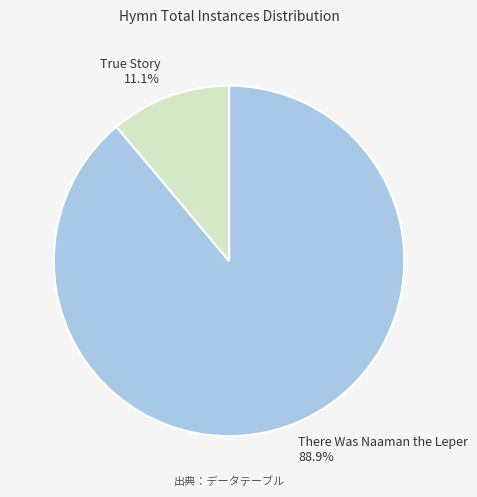

Which slice is the largest?

There Was Naaman the Leper